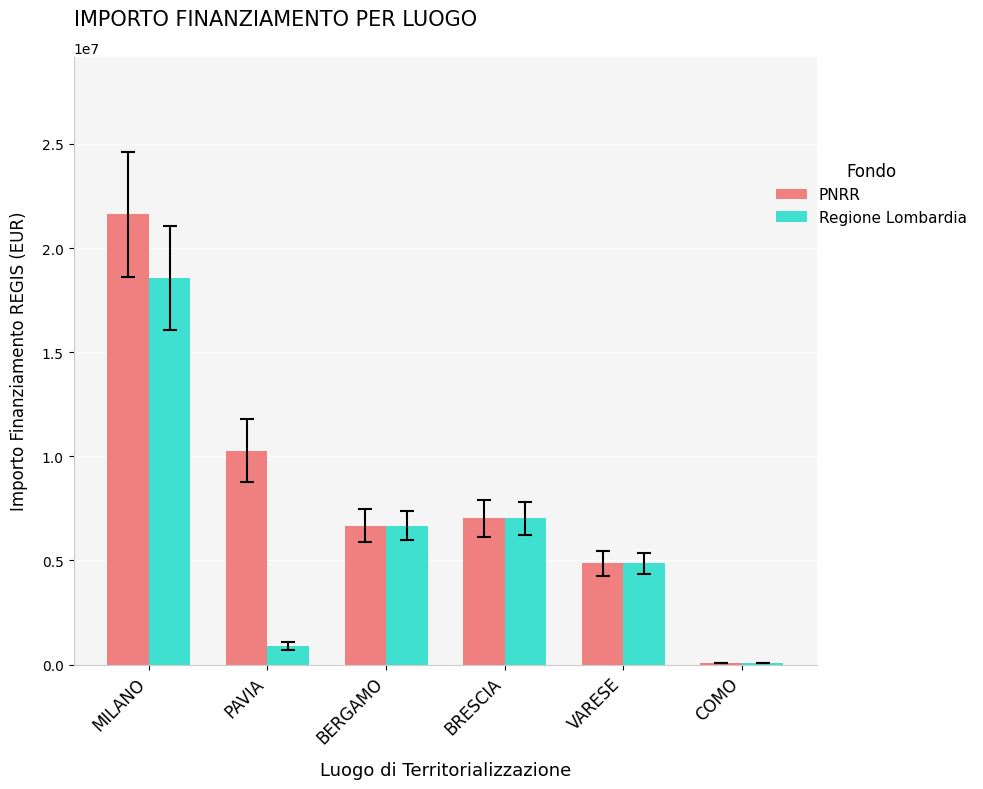

What are all the series names shown in the legend?

PNRR, Regione Lombardia